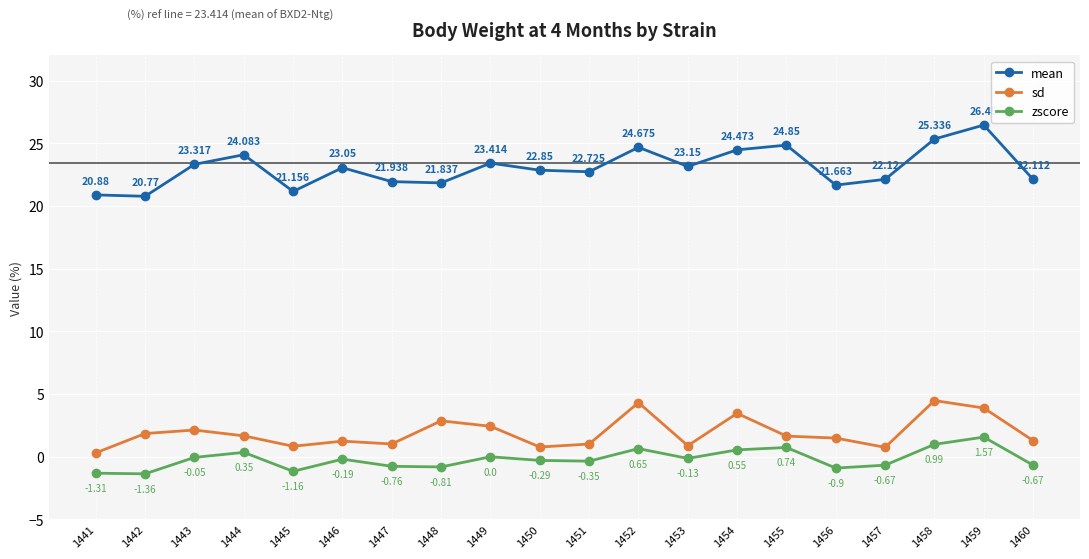

Which series changed the most between 1450 and 1452?

sd